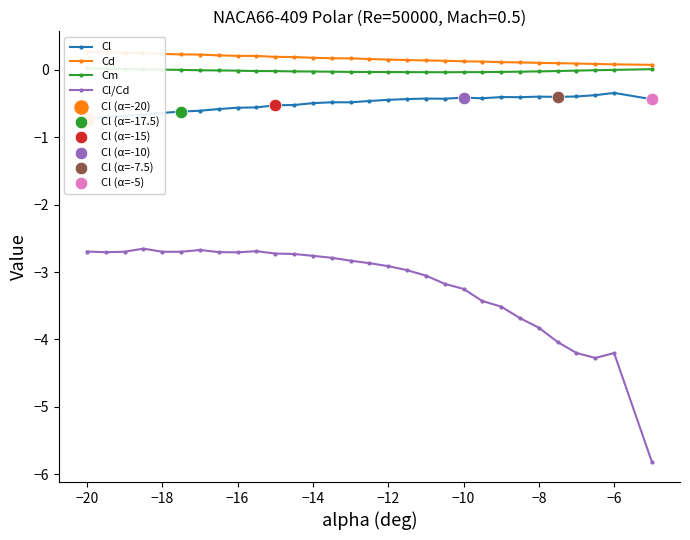

What is the minimum value for Cl/Cd?

-5.8